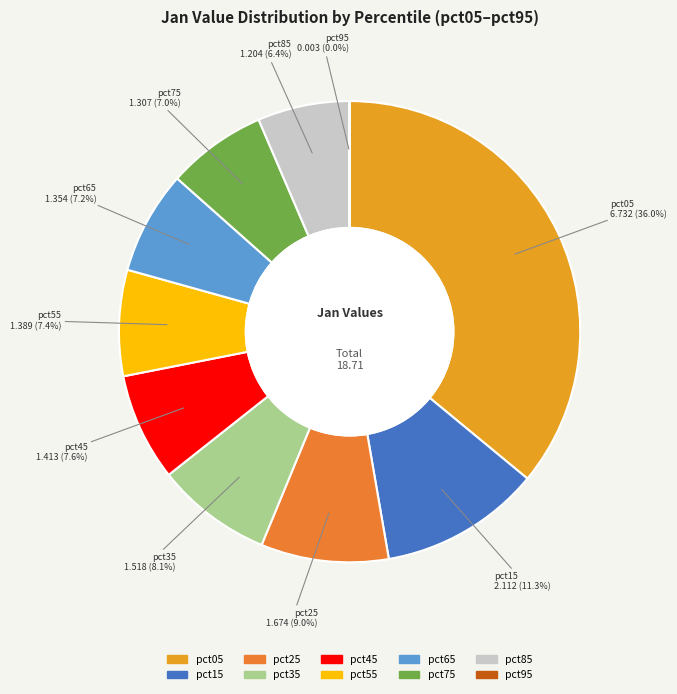

Which has a higher value, pct45 or pct75?

pct45